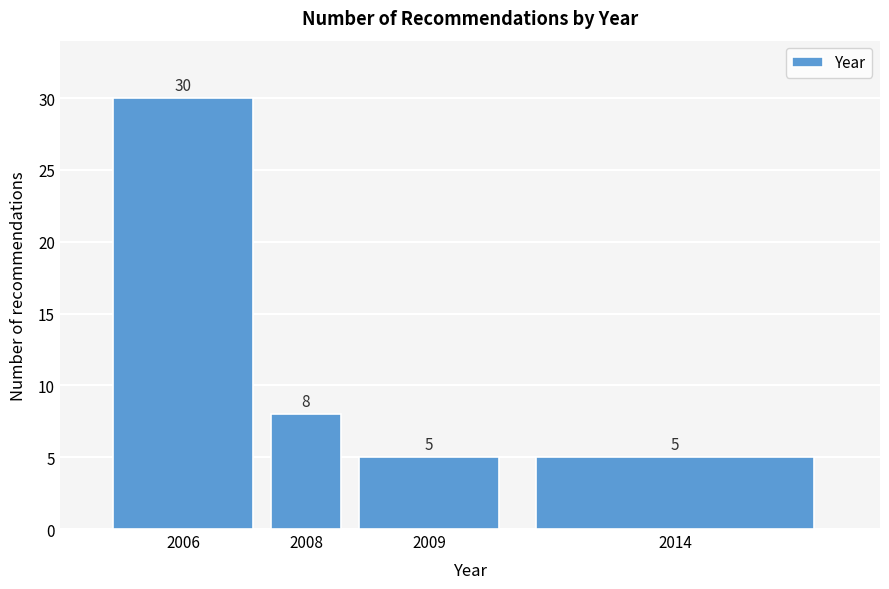

Reading left to right, transcribe all the data shown in this chart.

30	8	5	5